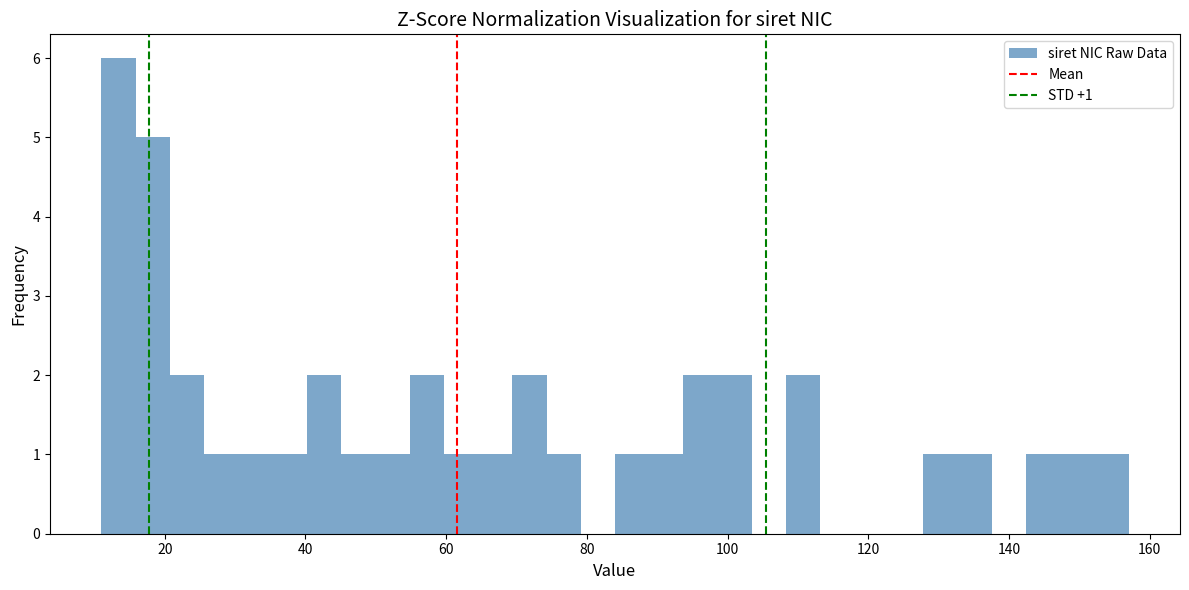

Read against the x-axis, roughly where is the centre of the tallest bar?

14